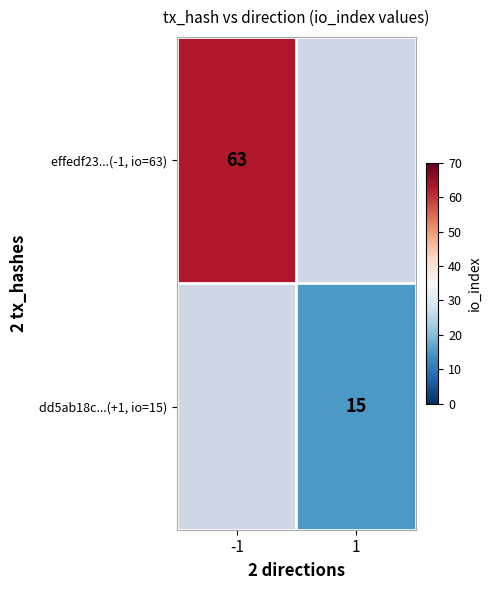

True or false: effedf23...(-1, io=63) has a value of 32.7 at -1.

False